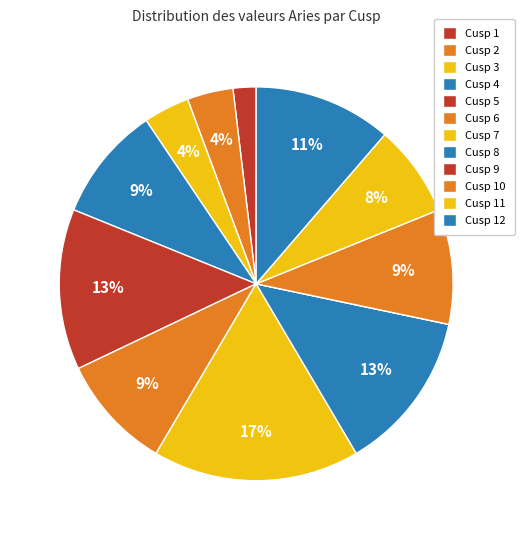

Does any single category account for the majority?

No